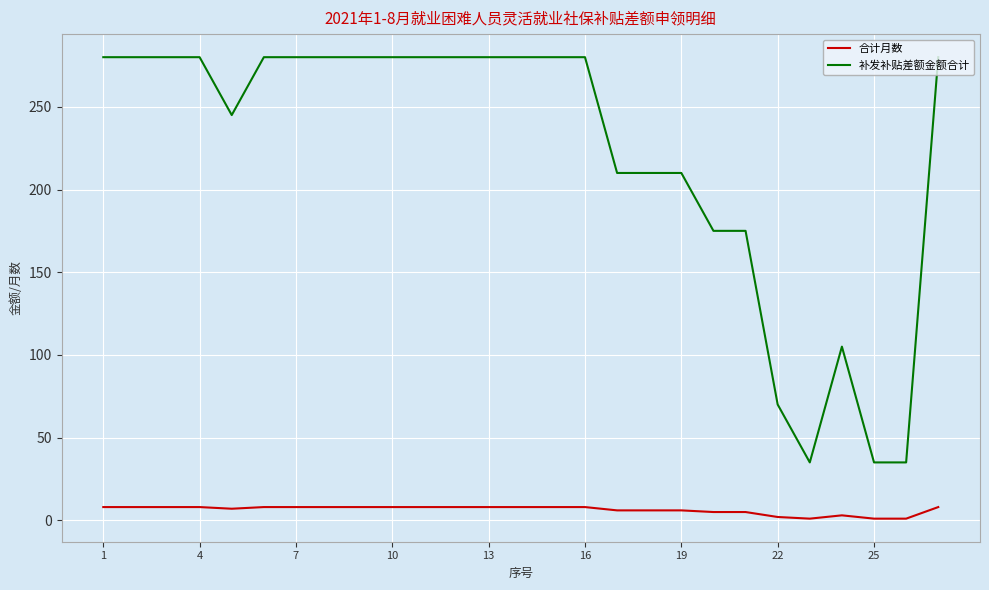

What is the maximum value shown in the chart?

280